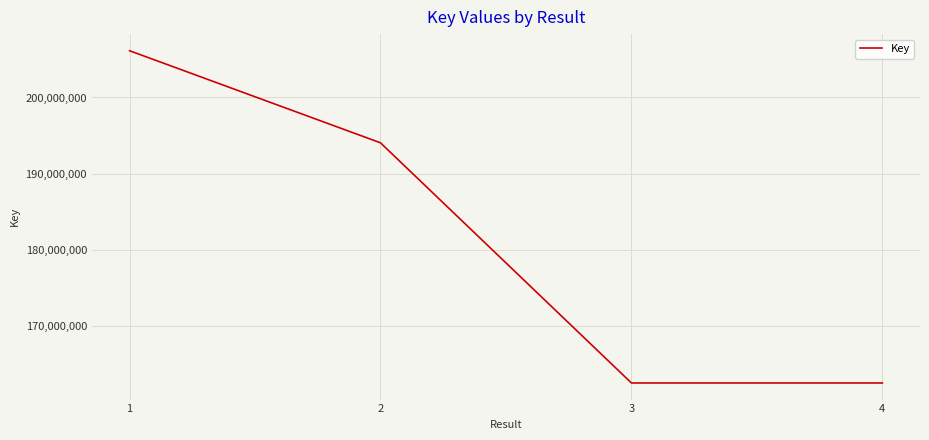

At which label does the data first exceed 194051980?

1